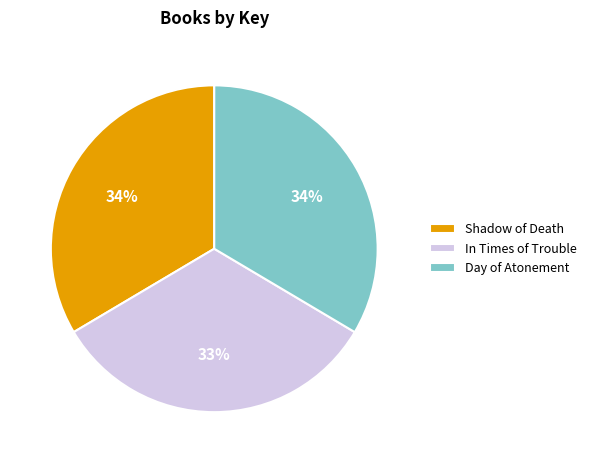

Approximately how many times larger is the value at Day of Atonement compared to Shadow of Death?

1.0